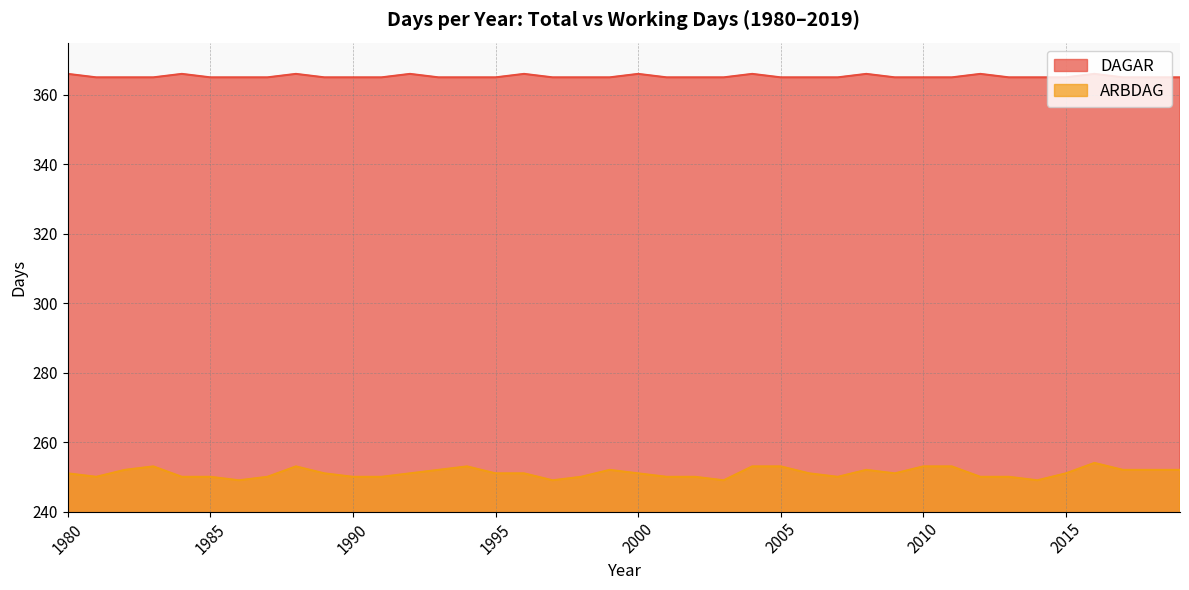

Which series has the largest range (max minus min)?

ARBDAG